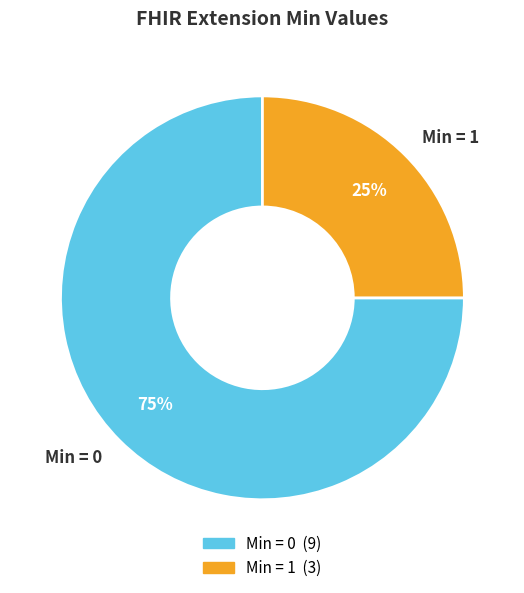

How many segments does this pie chart have?

2